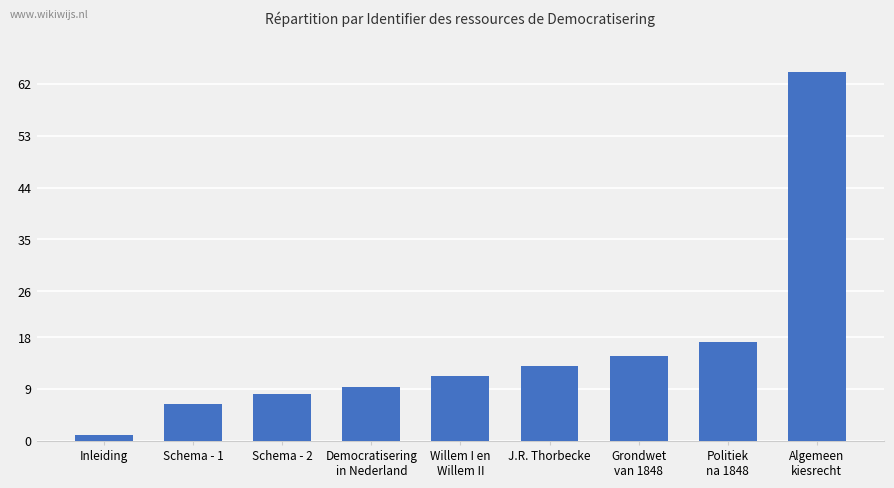

Are the bars horizontal?

No